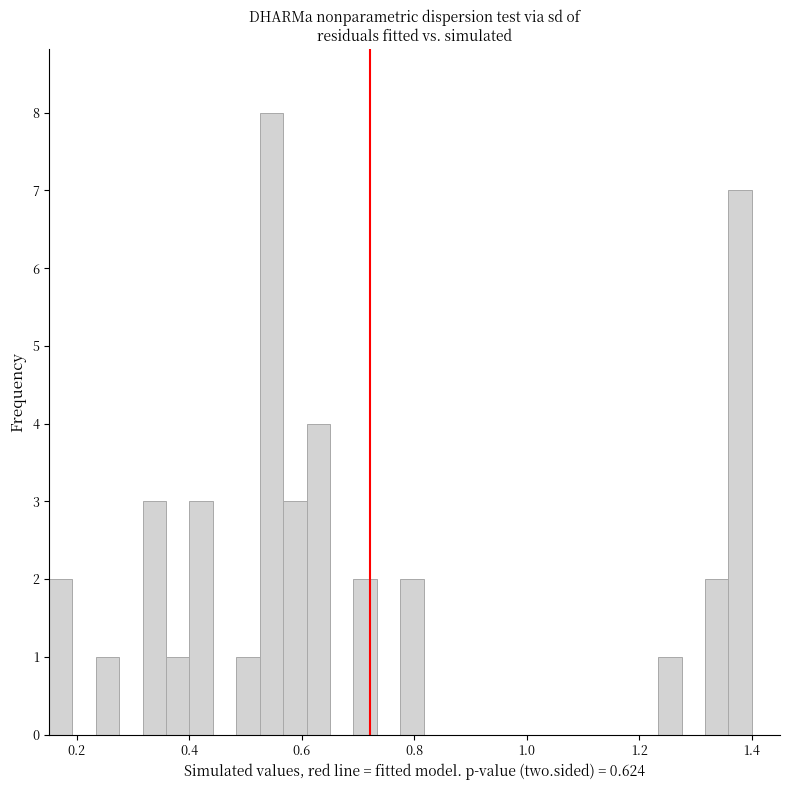

Around what value on the x-axis is the tallest bar? Give the approximate position of its centre, as read against the axis.

0.54